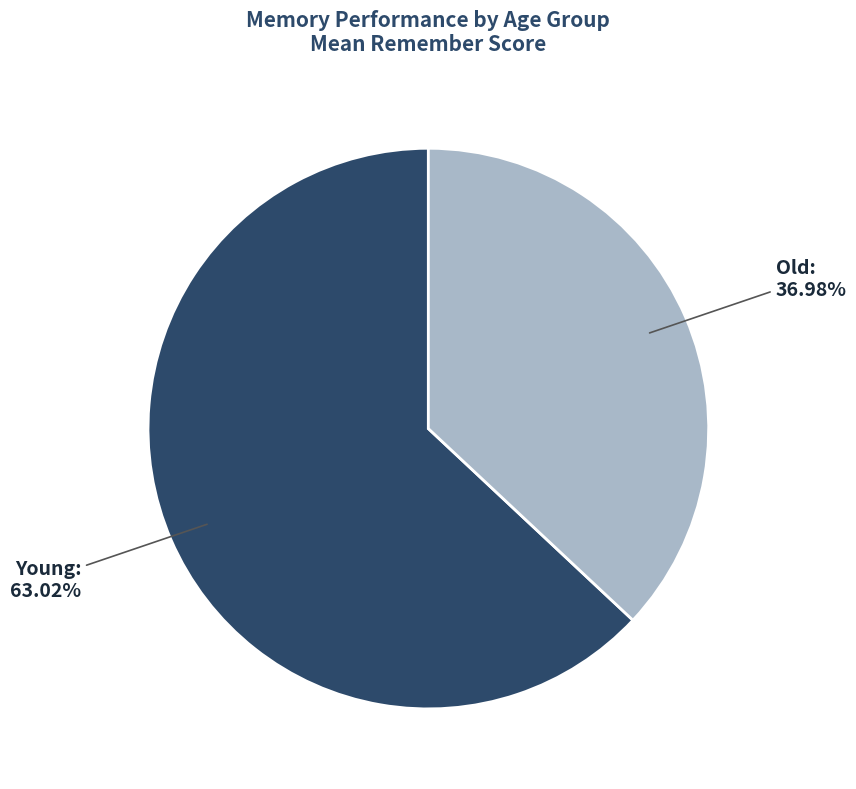

Count the number of slices in the pie.

2